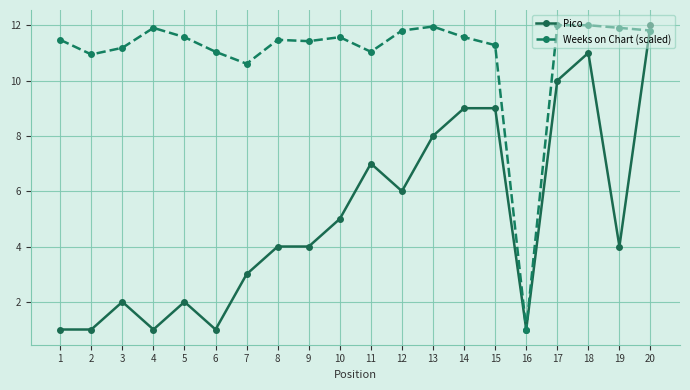

Count the number of categories in the chart.

20